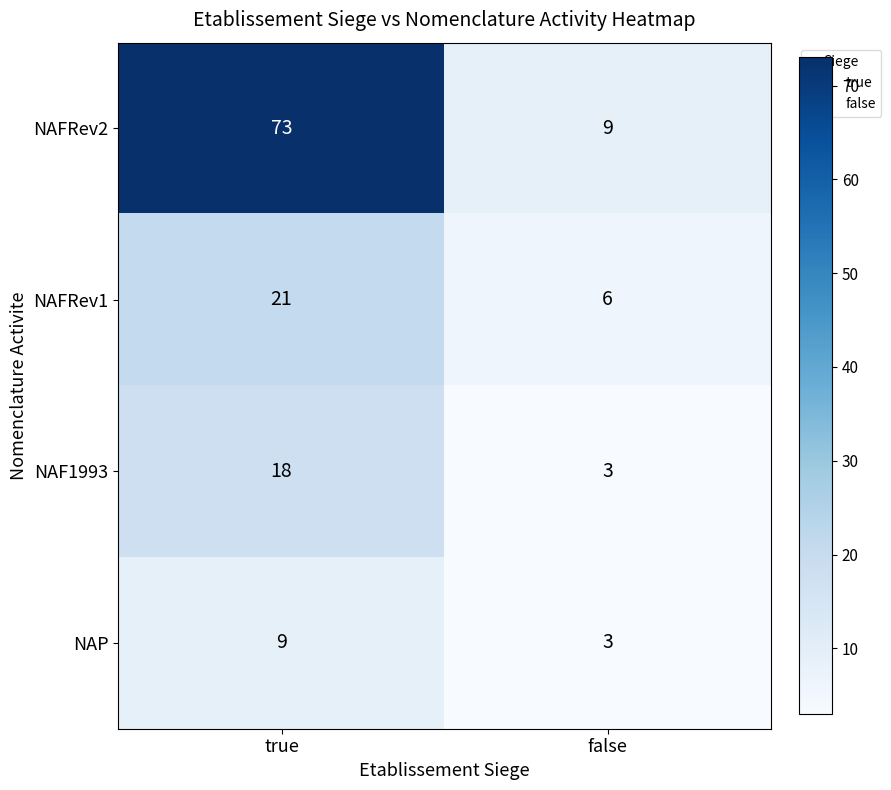

Reading left to right, transcribe all the data shown in this chart.

NAFRev2: true=73	false=9
NAFRev1: true=21	false=6
NAF1993: true=18	false=3
NAP: true=9	false=3